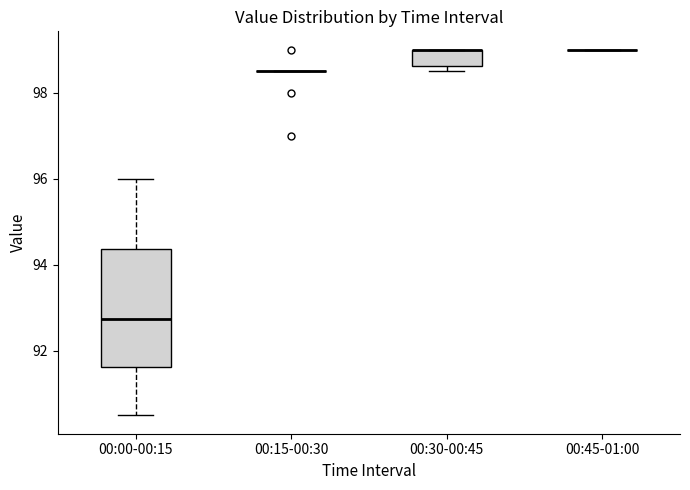

Reading left to right, transcribe this box plot: for each box, give where its median line is, the range the box spans, and where its two whiskers end, as read against the y-axis. The values are not printed on the chart, so give them approximately, as read against the axis.

00:00-00:15: median 92.8, box 91.6 to 94.4, whiskers 90.6 to 96.0
00:15-00:30: box collapsed to a line at 98.6, whiskers 98.6 to 98.6
00:30-00:45: median 99.0 (drawn on the box's upper edge), box 98.6 to 99.0, whiskers 98.6 (just below the box's lower edge) to 99.0
00:45-01:00: box collapsed to a line at 99.0, whiskers 99.0 to 99.0